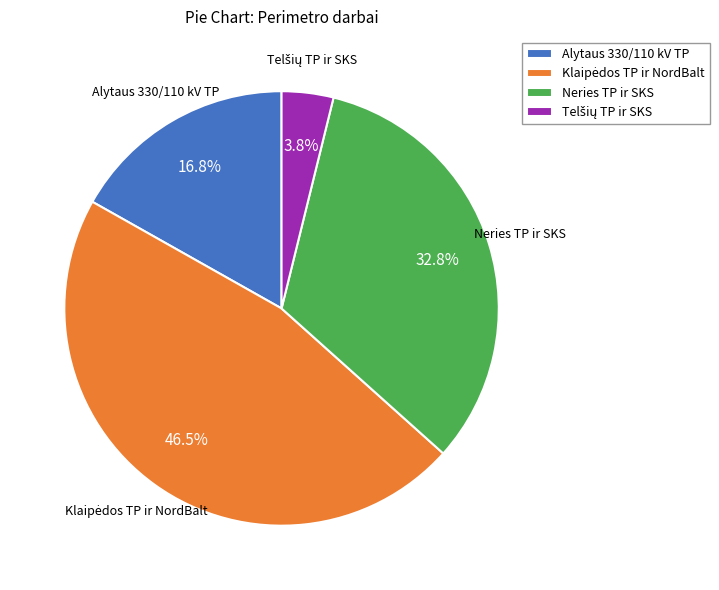

Approximately how many times larger is the value at Alytaus 330/110 kV TP compared to Neries TP ir SKS?

0.5